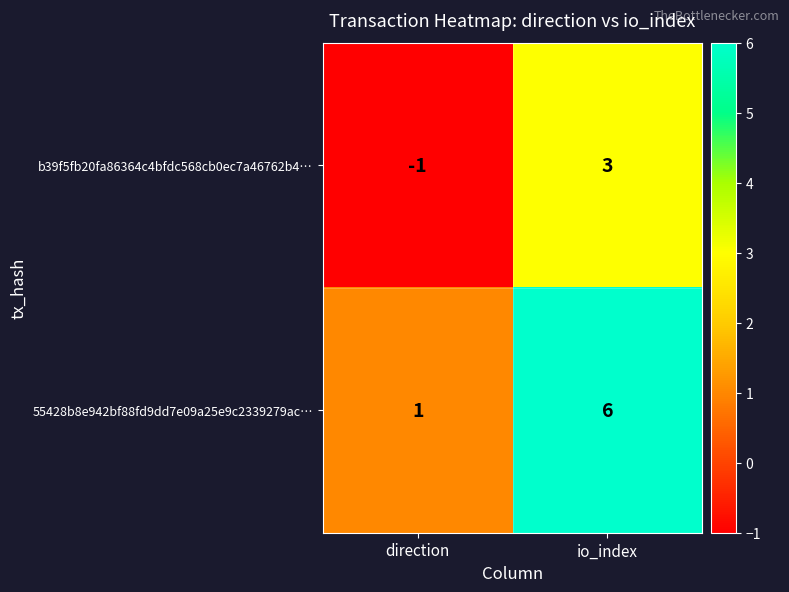

Reading left to right, what are all the values shown in this chart?

b39f5fb20fa86364c4bfdc568cb0ec7a46762b4…: direction=-1	io_index=3
55428b8e942bf88fd9dd7e09a25e9c2339279ac…: direction=1	io_index=6